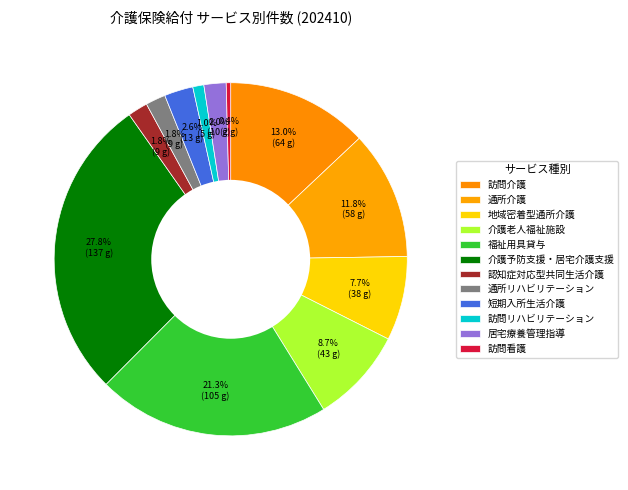

How much of the chart is everything except 通所介護?

88.2%